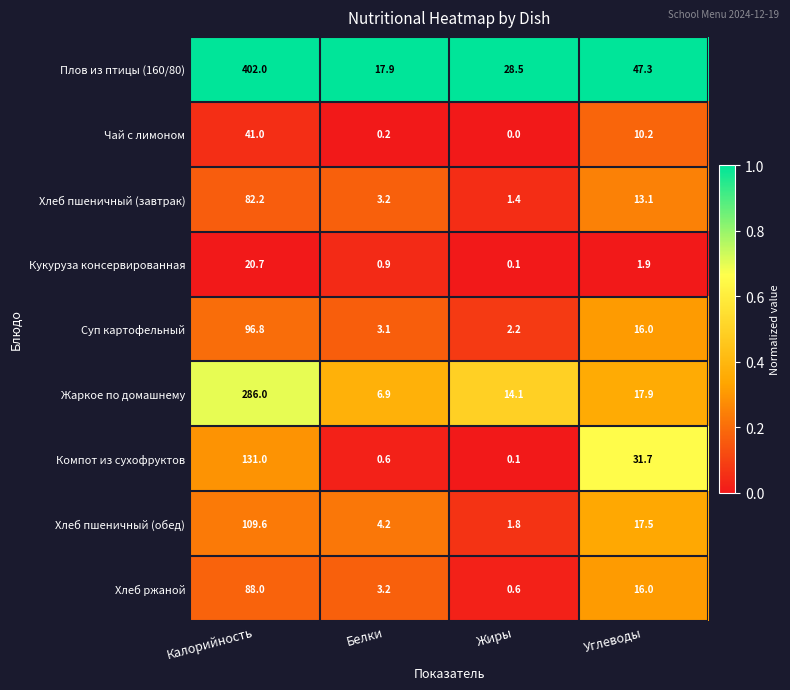

At how many categories does at least one series exceed 0?

4